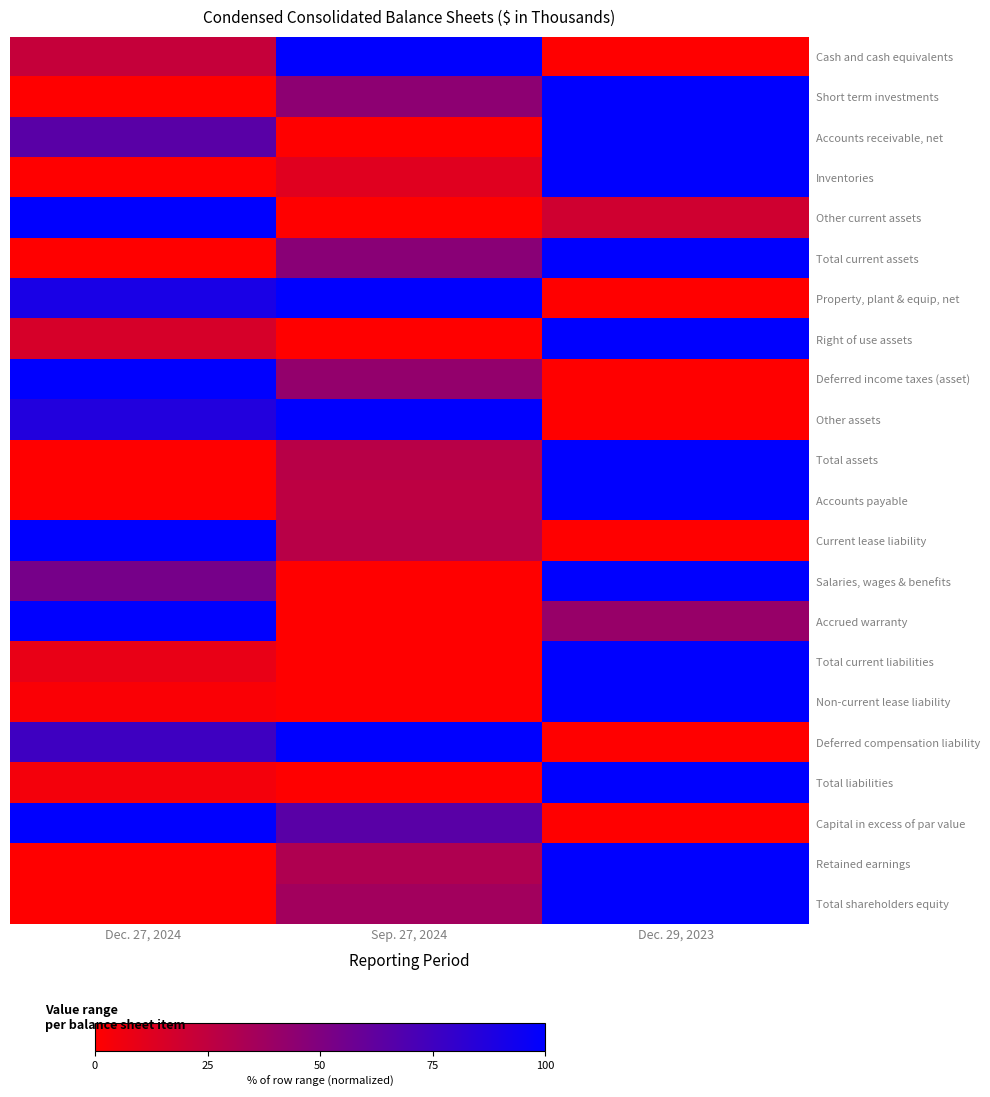

Rank the series by their maximum value, from highest to lowest.

Cash and cash equivalents, Short term investments, Accounts receivable, net, Inventories, Other current assets, Total current assets, Property, plant & equip, net, Right of use assets, Deferred income taxes (asset), Other assets, Total assets, Accounts payable, Current lease liability, Salaries, wages & benefits, Accrued warranty, Total current liabilities, Non-current lease liability, Deferred compensation liability, Total liabilities, Capital in excess of par value, Retained earnings, Total shareholders equity